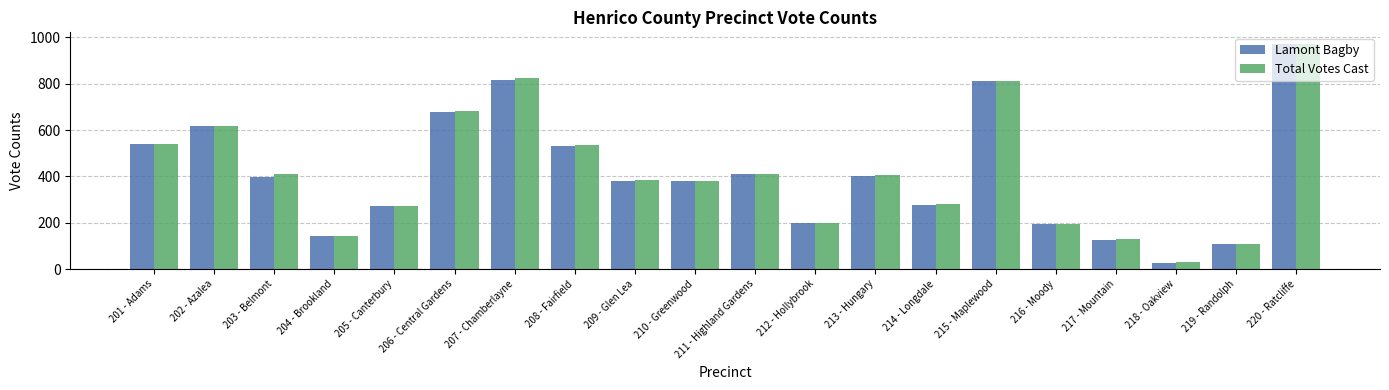

What is the spread (max minus min) of values at 220 - Ratcliffe?

3